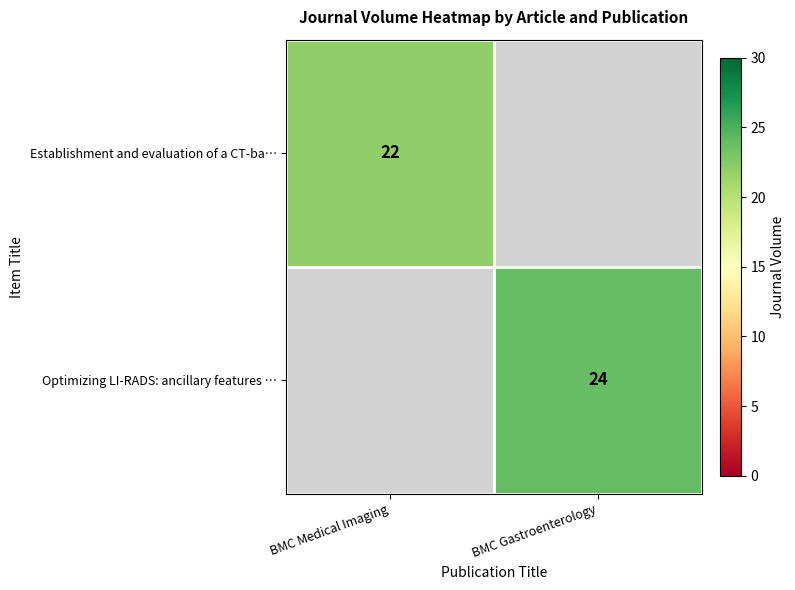

The Establishment and evaluation of a CT-ba… series shows 35 at BMC Medical Imaging. True or false?

False